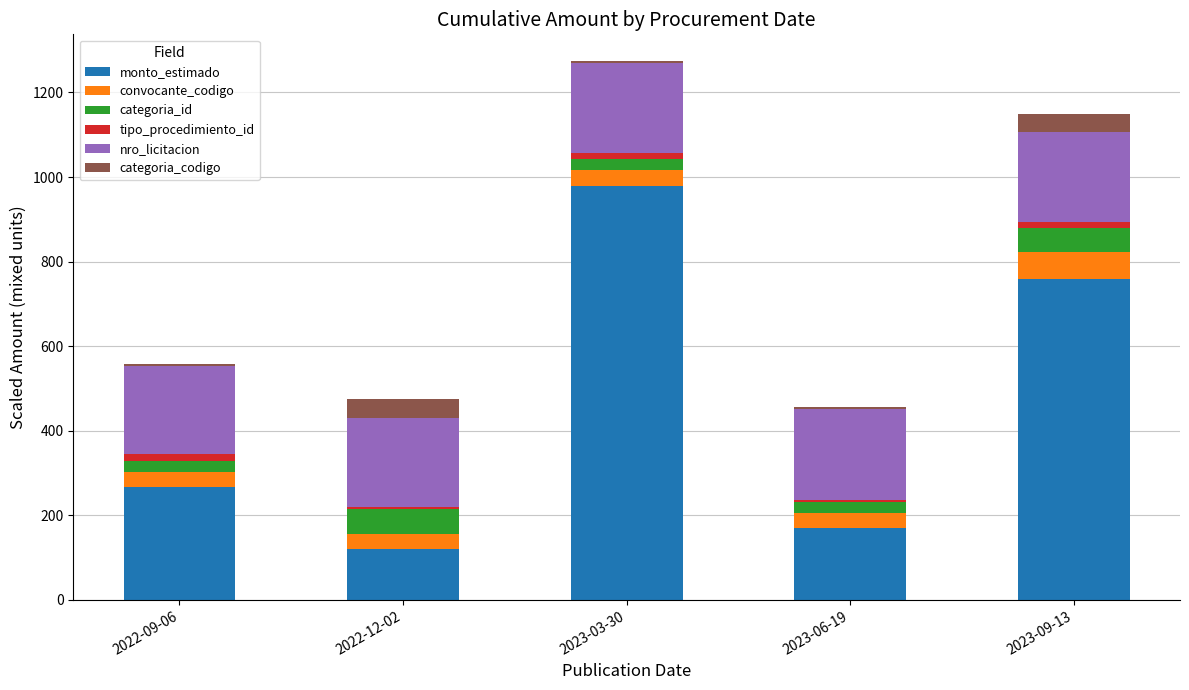

Are the bars horizontal?

No